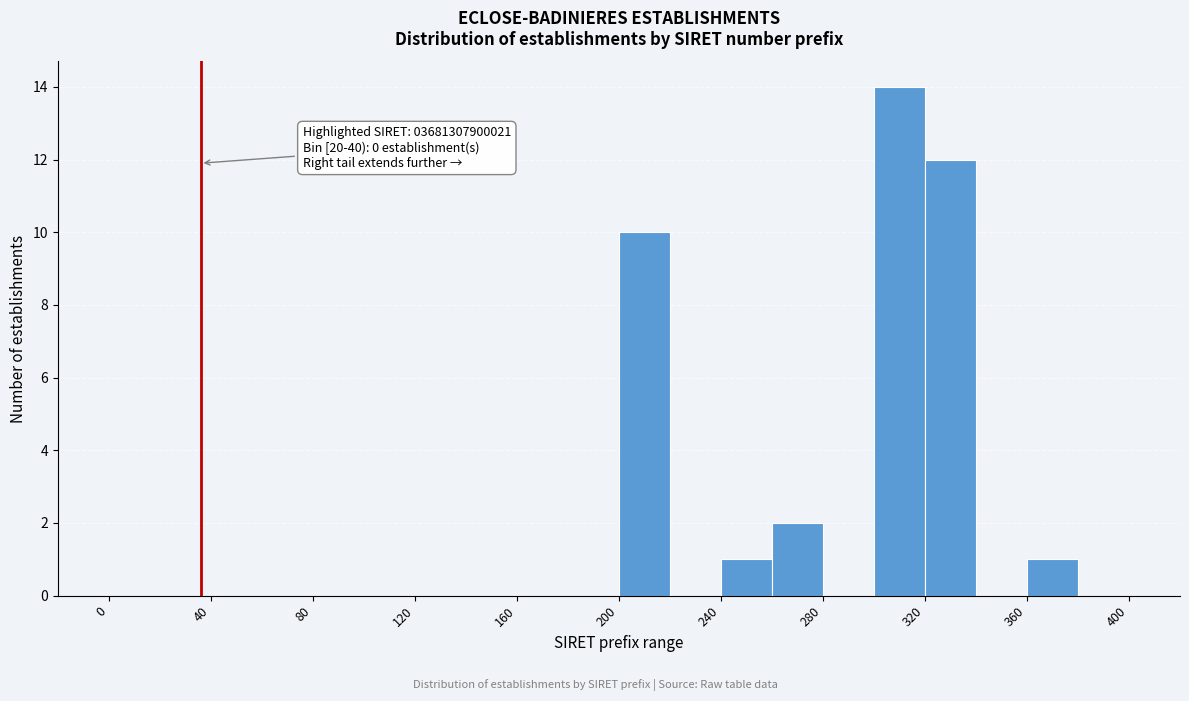

Over which range of the x-axis is the bar tallest?

300 to 320